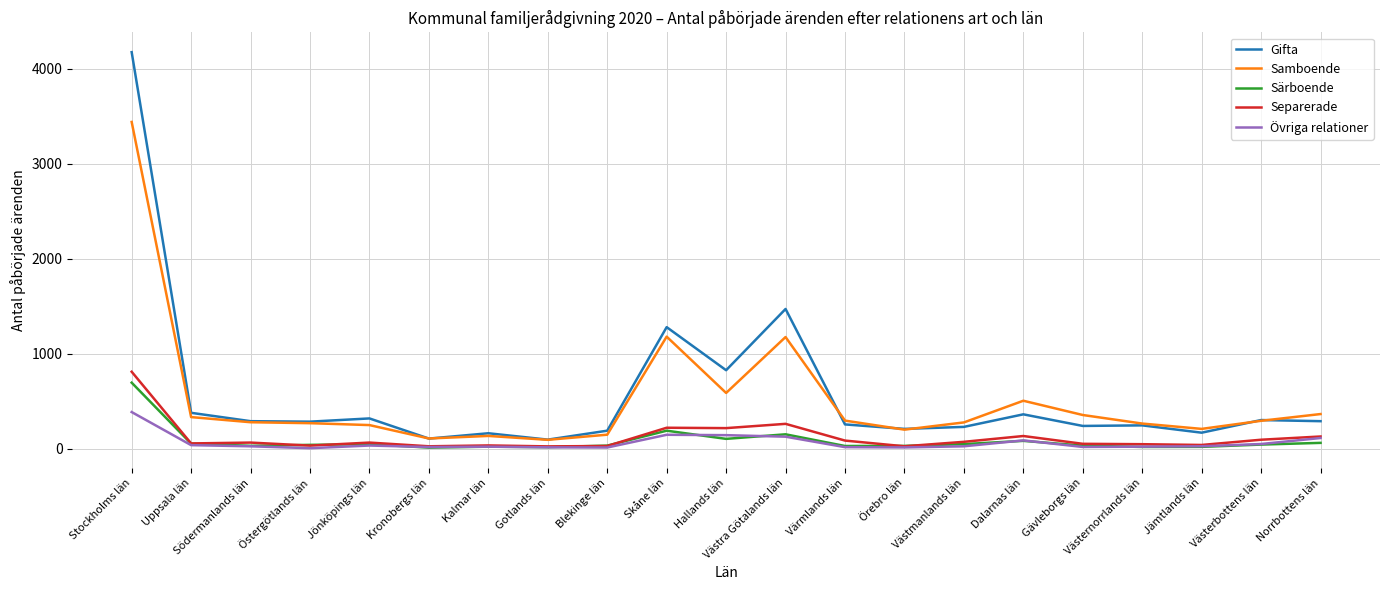

True or false: Samboende has a value of 149 at Blekinge län.

True